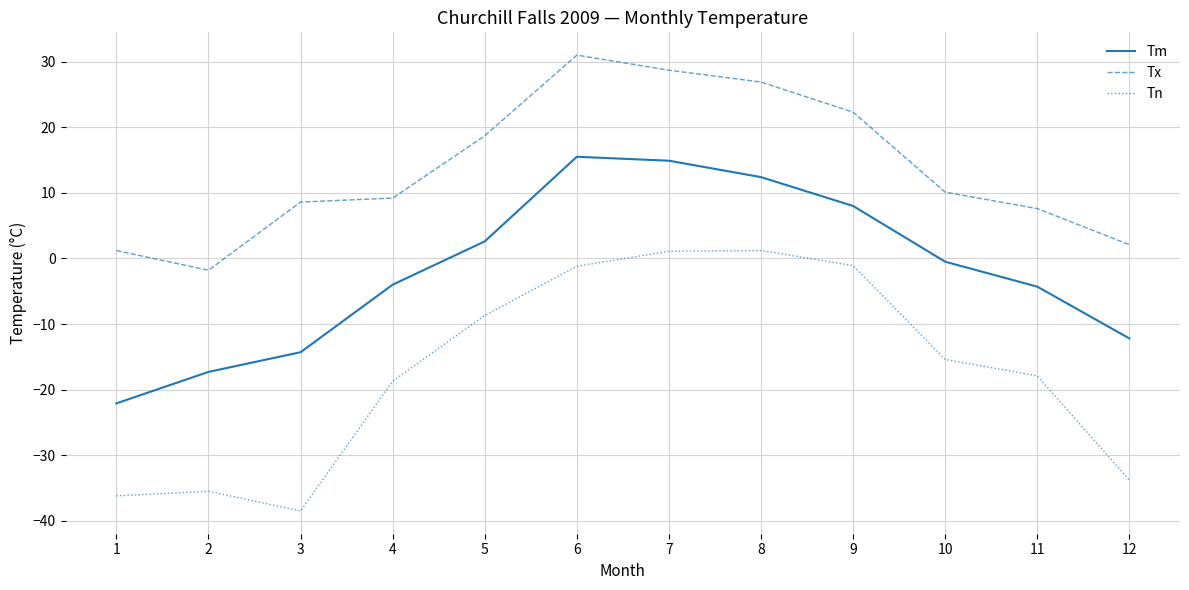

What is the total value across all series at 5?

12.6